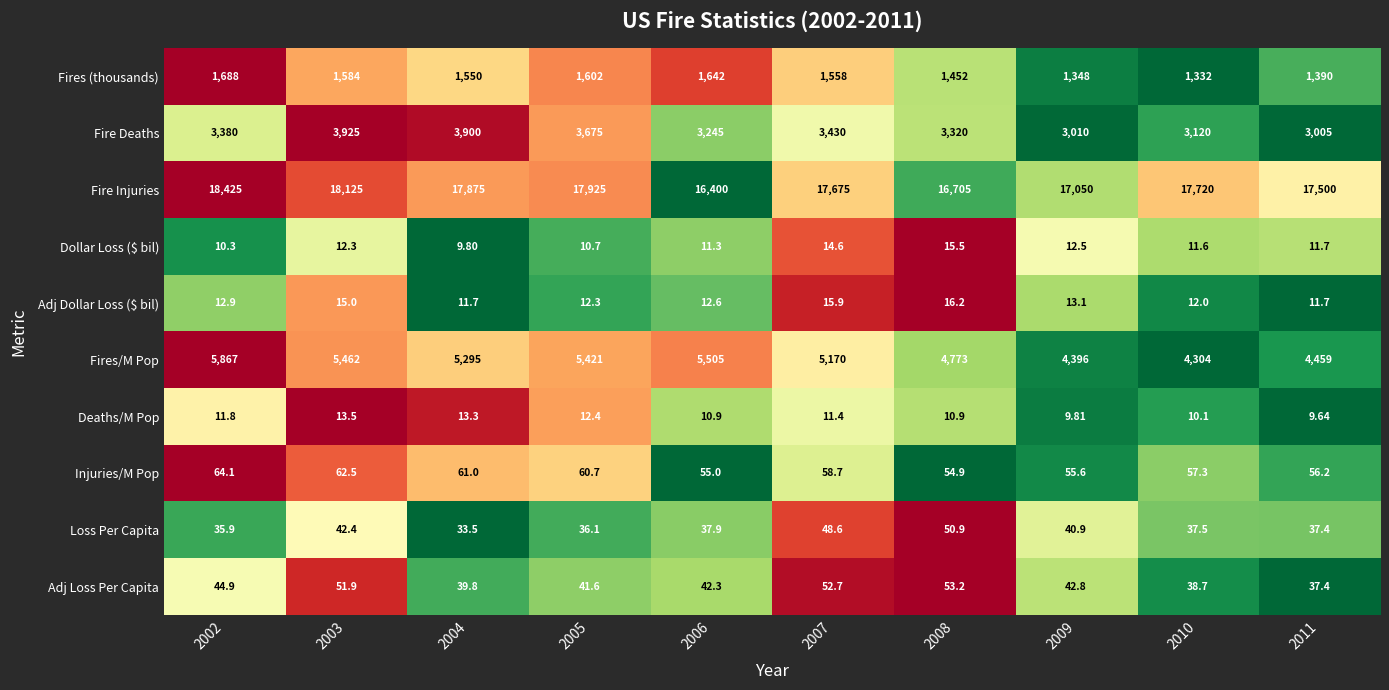

Which series has the largest total across all categories?

Fire Injuries